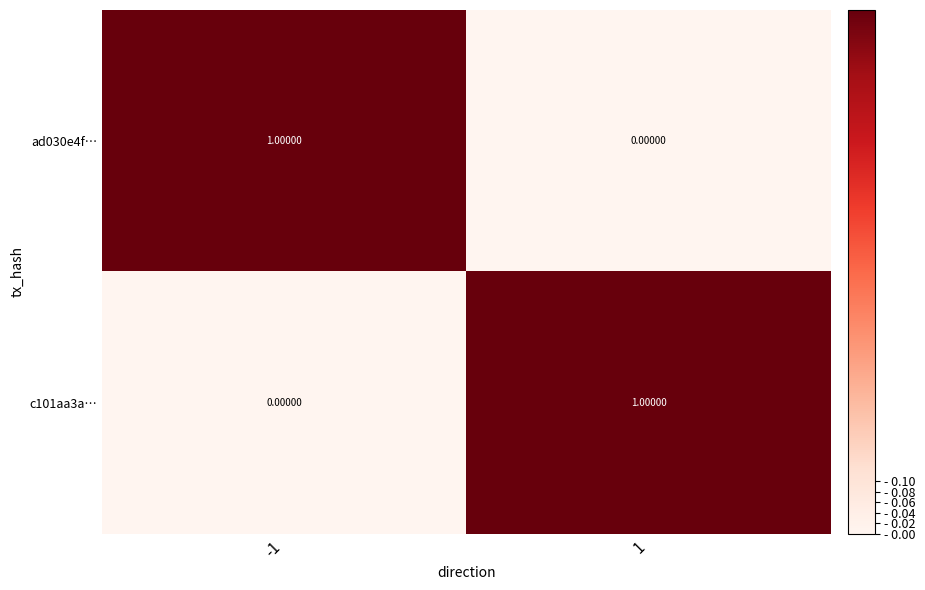

What is the spread (max minus min) of values at -1?

1